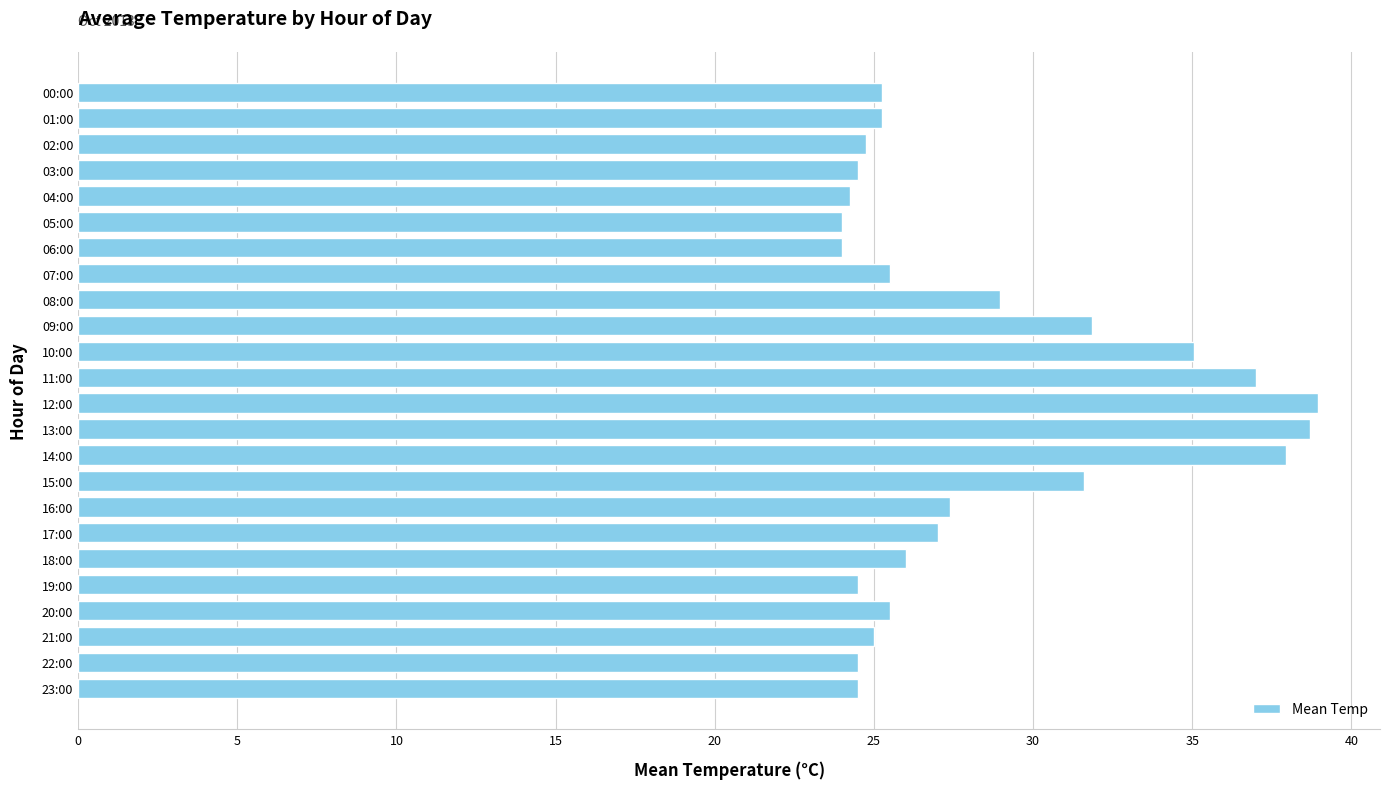

Does the chart contain stacked bars?

No